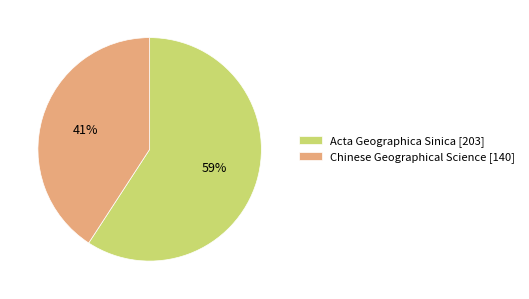

Does any single category account for the majority?

Yes